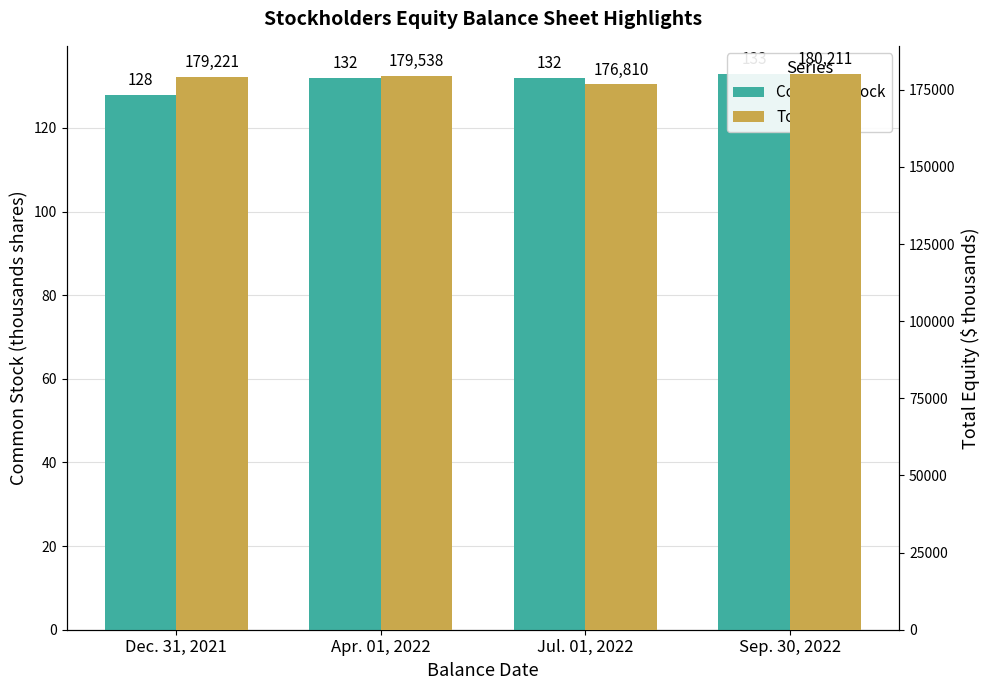

True or false: Total has a value of 176810 at Jul. 01, 2022.

True